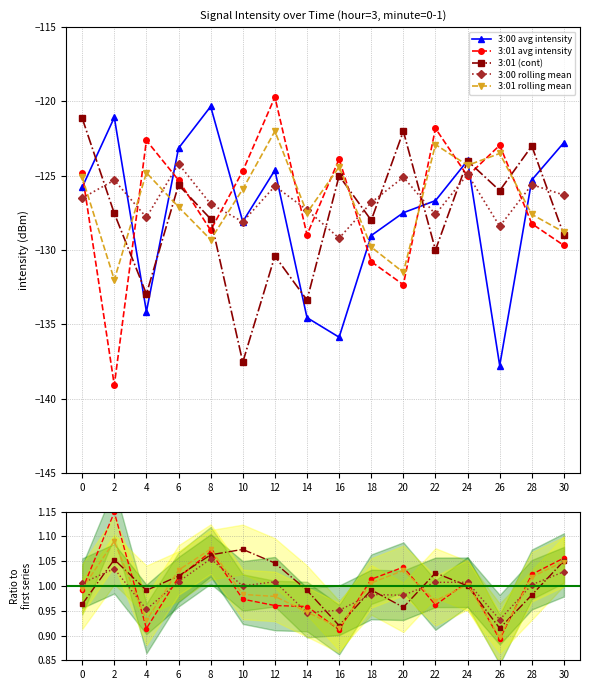

Where is the first local minimum for 3:00 avg intensity?

4